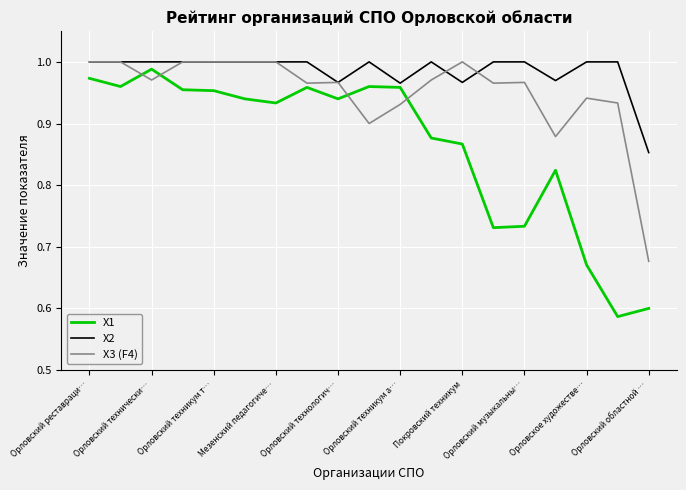

Which series has the widest spread of values?

X1